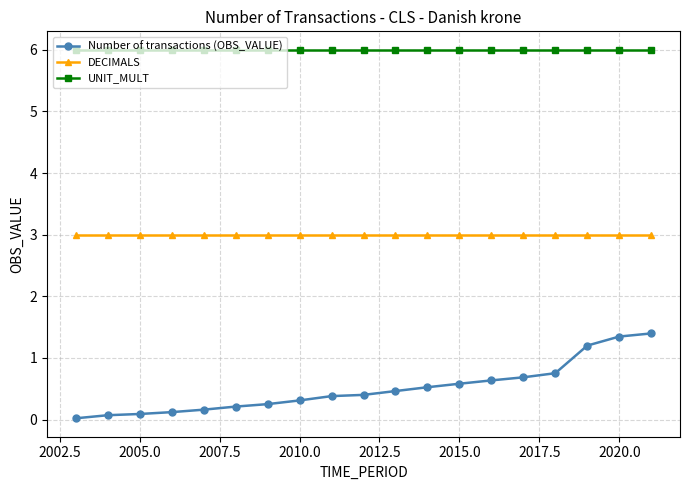

List the series in order of their peak value, lowest first.

Number of transactions (OBS_VALUE), DECIMALS, UNIT_MULT